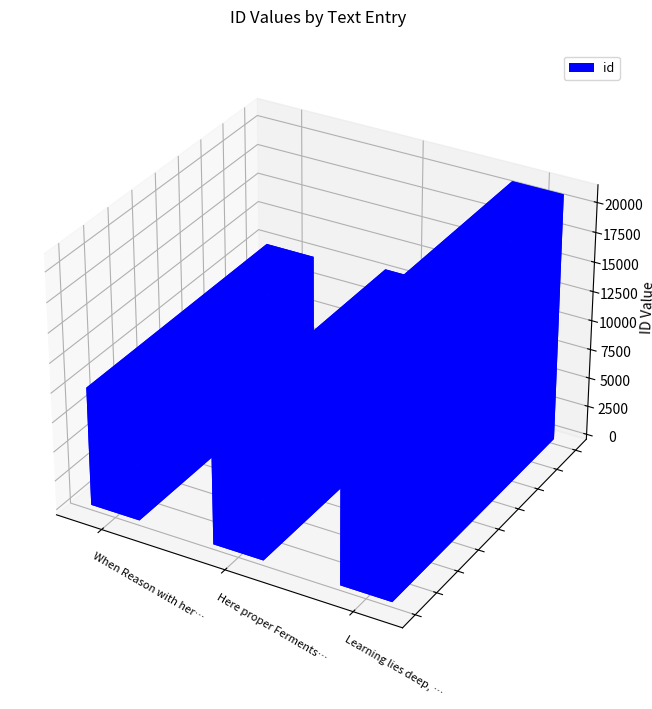

What is the label of the 2nd bar from the left?

Here proper Ferments animate the Blood